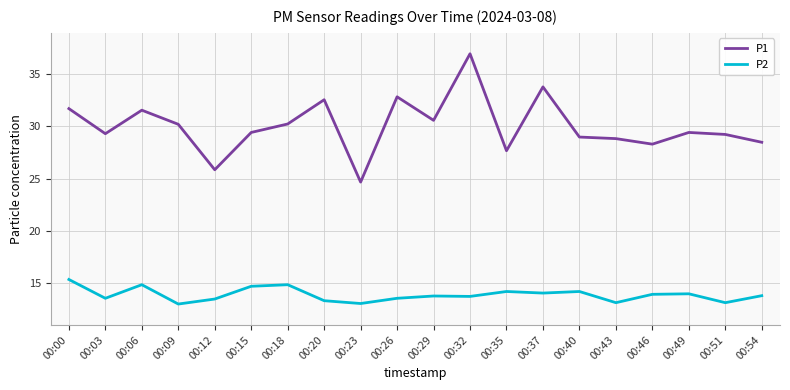

True or false: P1 has more than 0 points higher than both neighbors.

True